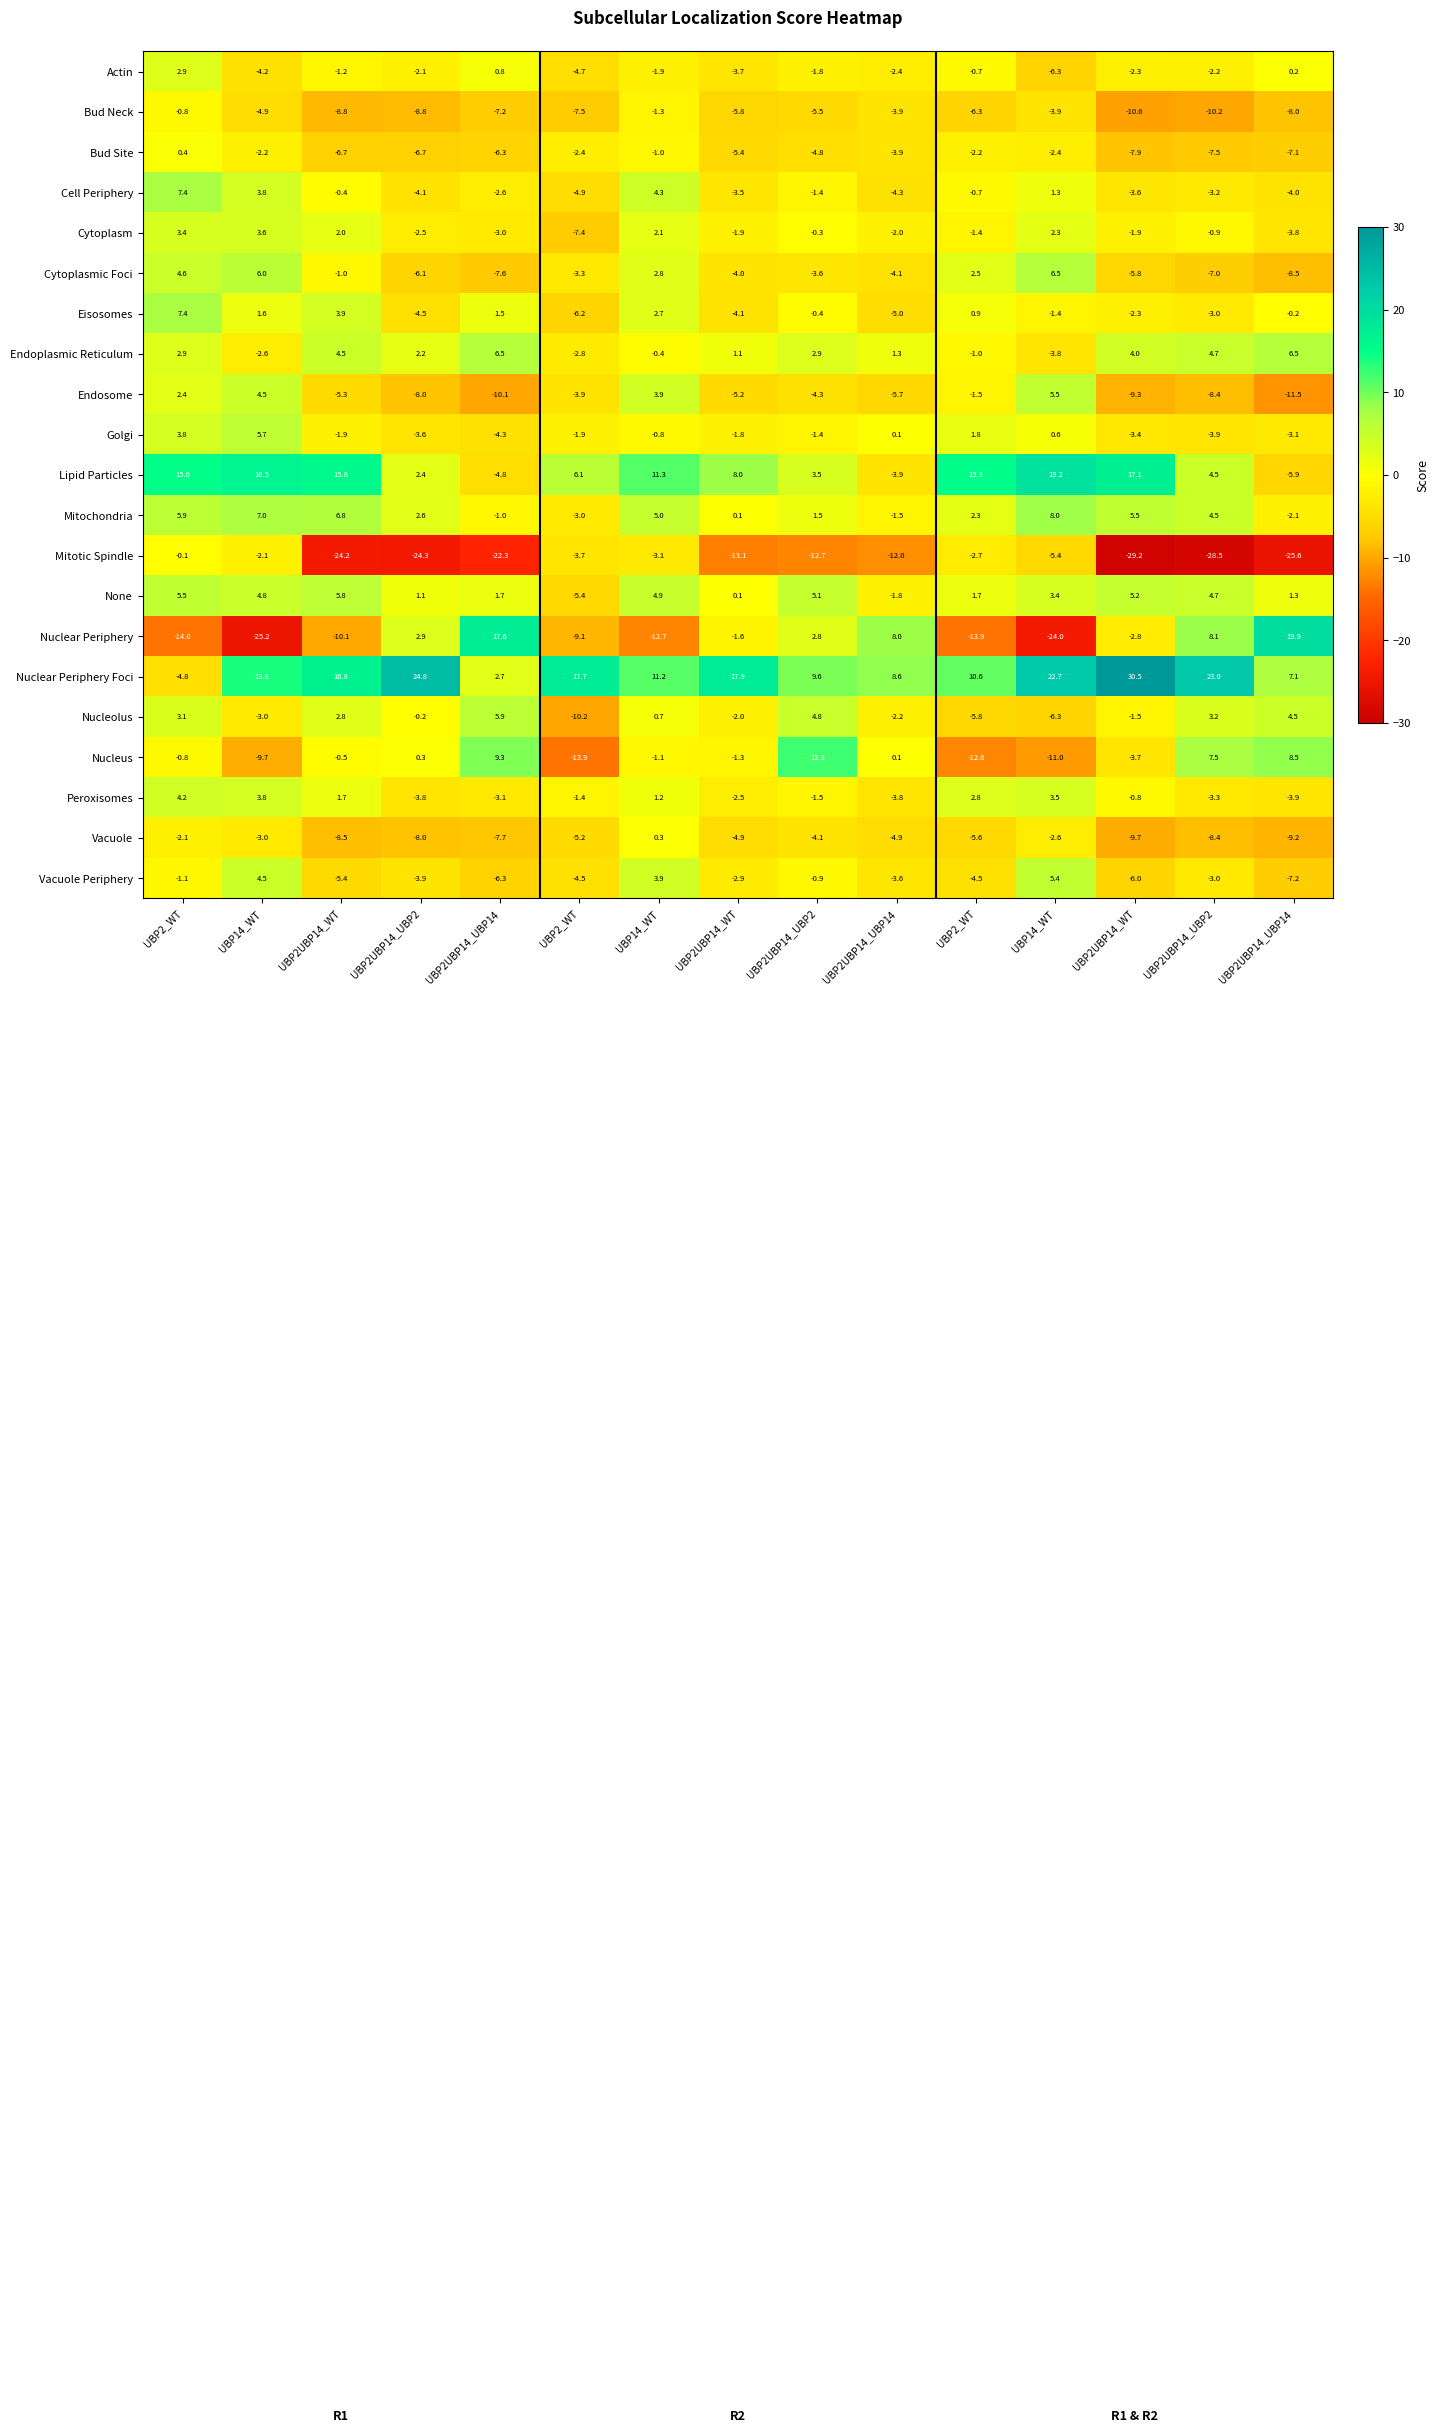

Which category has the lowest value across all series?

UBP2UBP14_WT